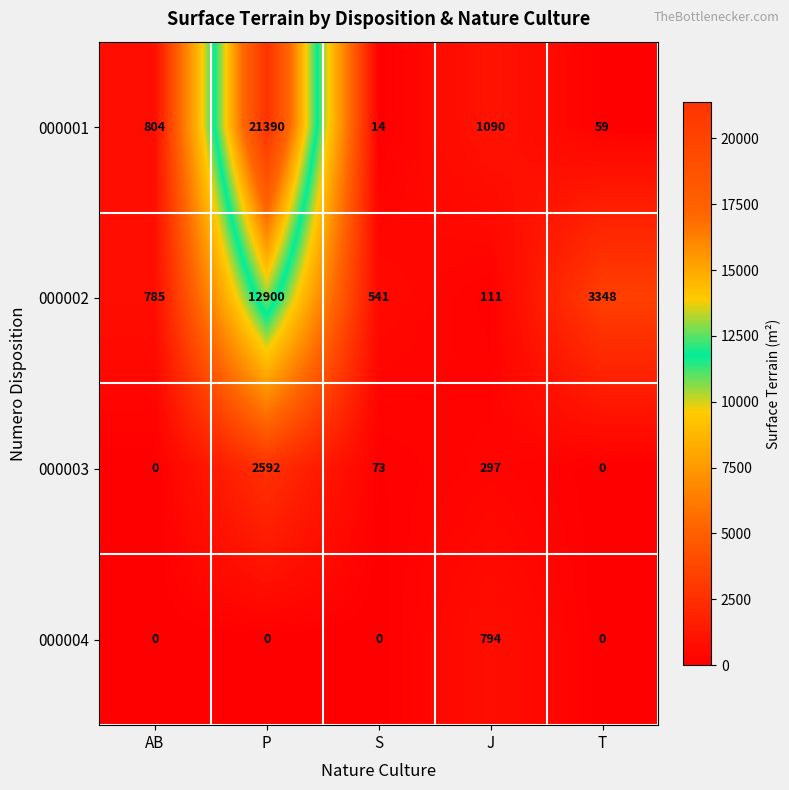

Reading left to right, extract all data points from this chart.

000001: AB=804	P=21390	S=14	J=1090	T=59
000002: AB=785	P=12900	S=541	J=111	T=3348
000003: AB=0	P=2592	S=73	J=297	T=0
000004: AB=0	P=0	S=0	J=794	T=0